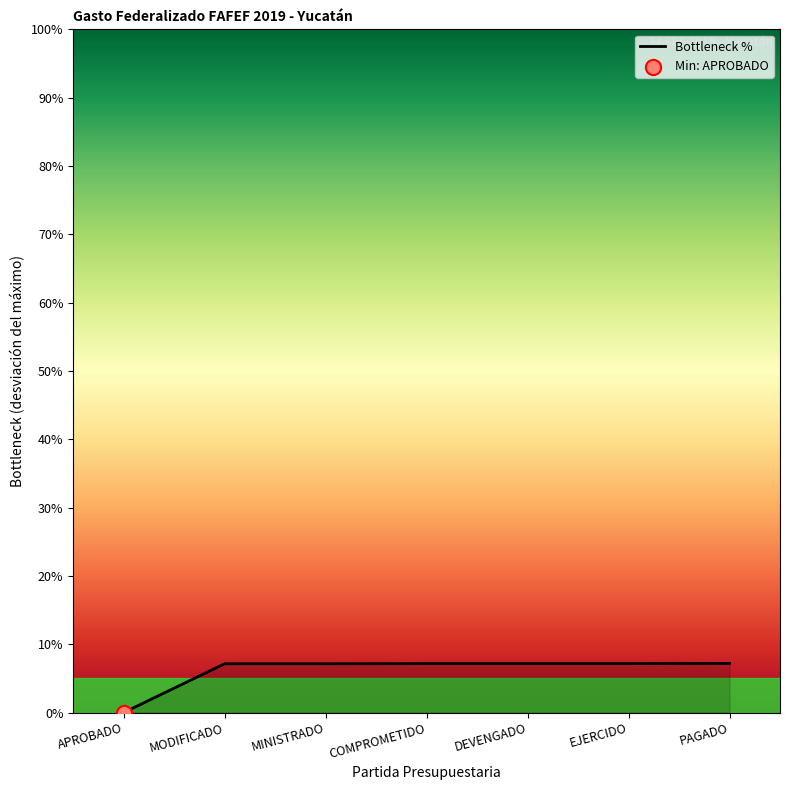

Approximately how many times larger is the value at PAGADO compared to MODIFICADO?

1.0